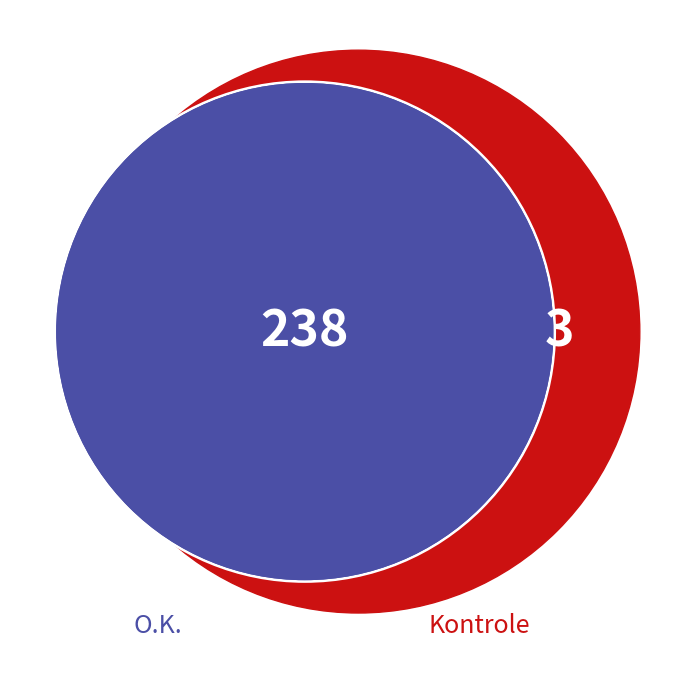

To the nearest percent, what is the difference between the largest and smallest slice percentages?

98%